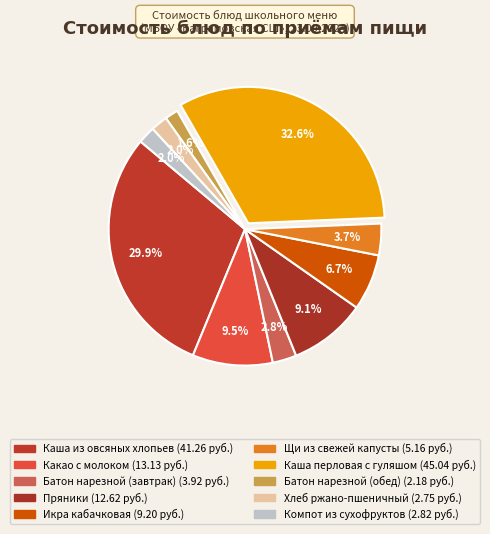

How many segments does this pie chart have?

10